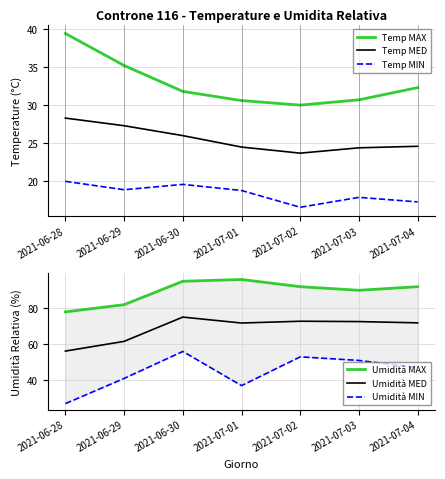

Rank the series by their maximum value, from lowest to highest.

Temp MIN, Temp MED, Temp MAX, Umidità MIN, Umidità MED, Umidità MAX